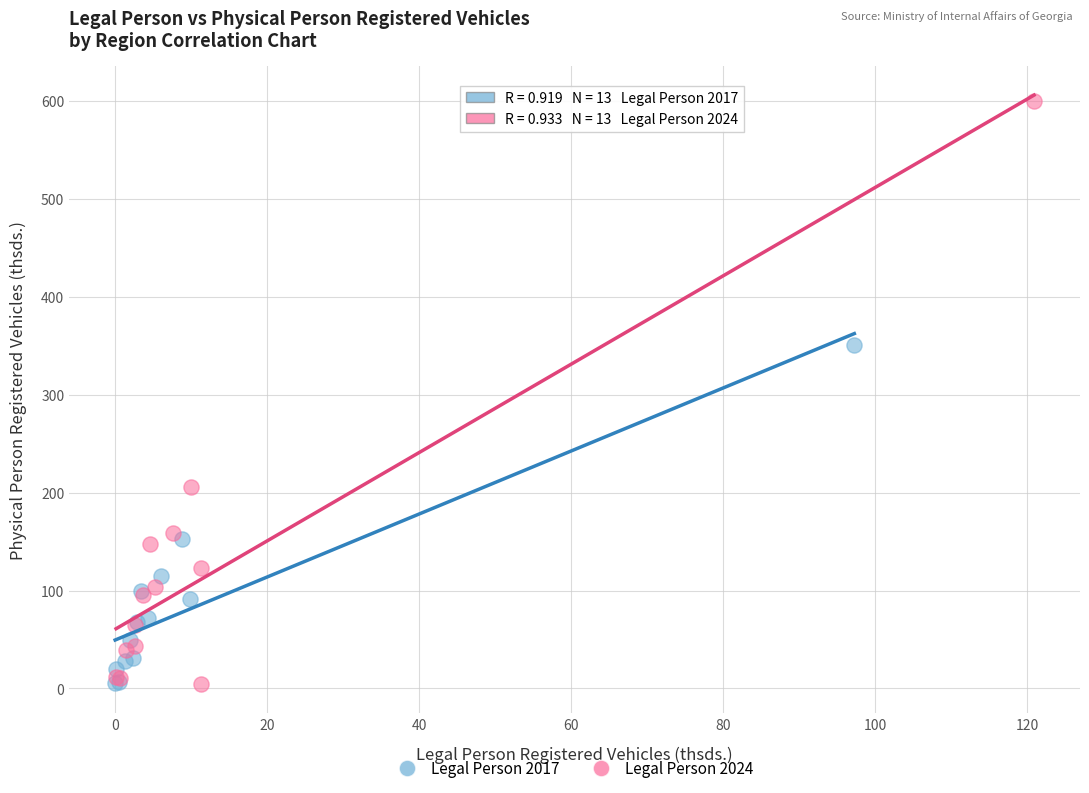

Which series contains the highest Y value?

Legal Person 2024